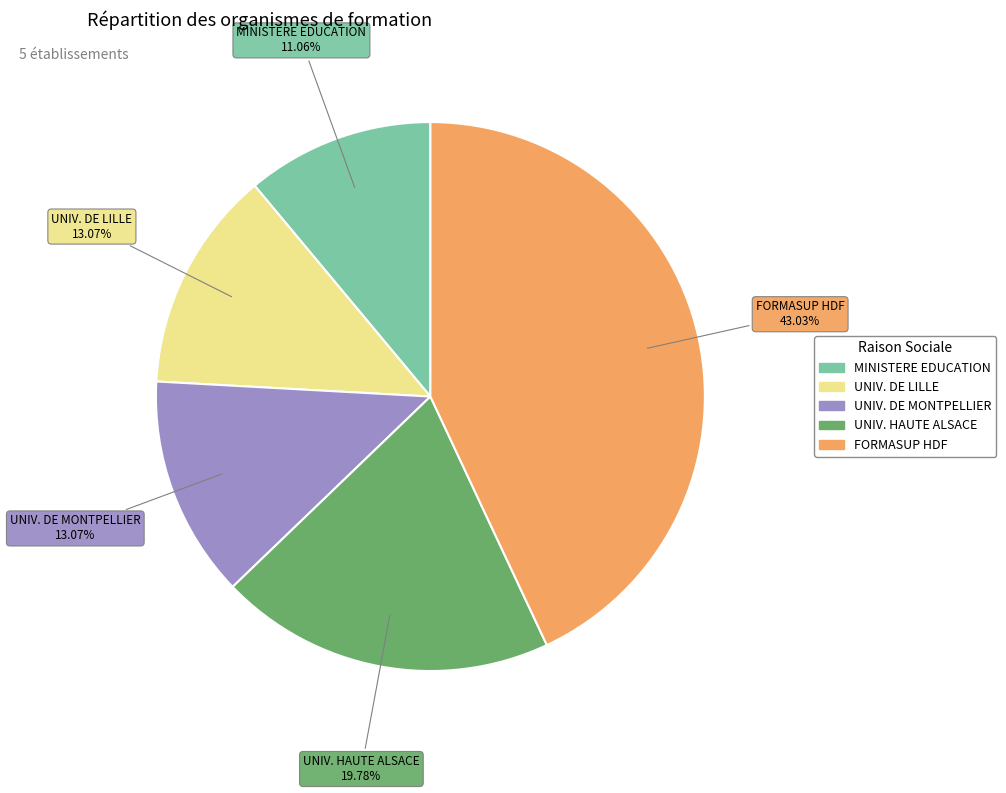

How many slices are in this pie chart?

5